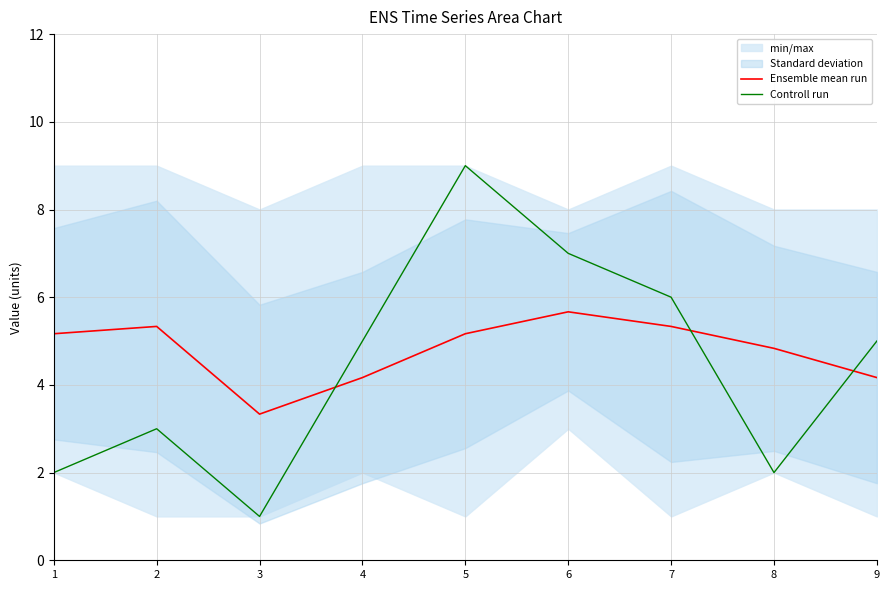

Is it true that Ensemble mean run equals 2.7 at 9?

False